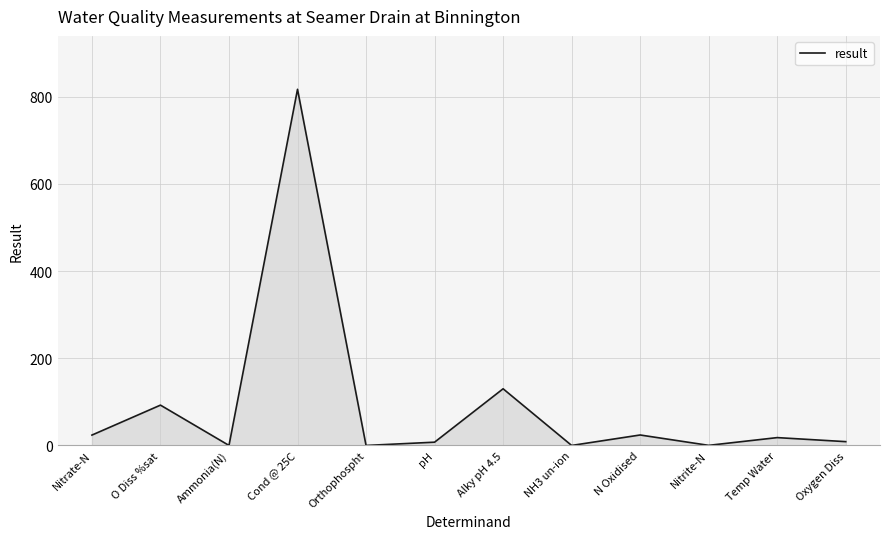

Which has a higher value, Orthophospht or O Diss %sat?

O Diss %sat